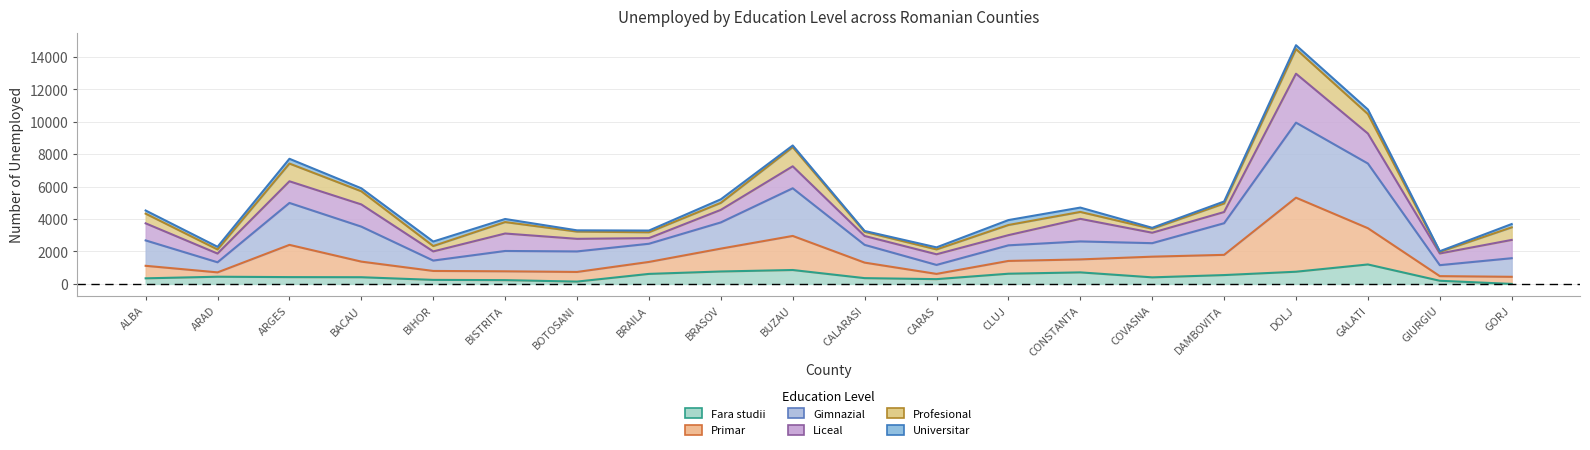

Does the chart display data point markers on the line(s)?

No